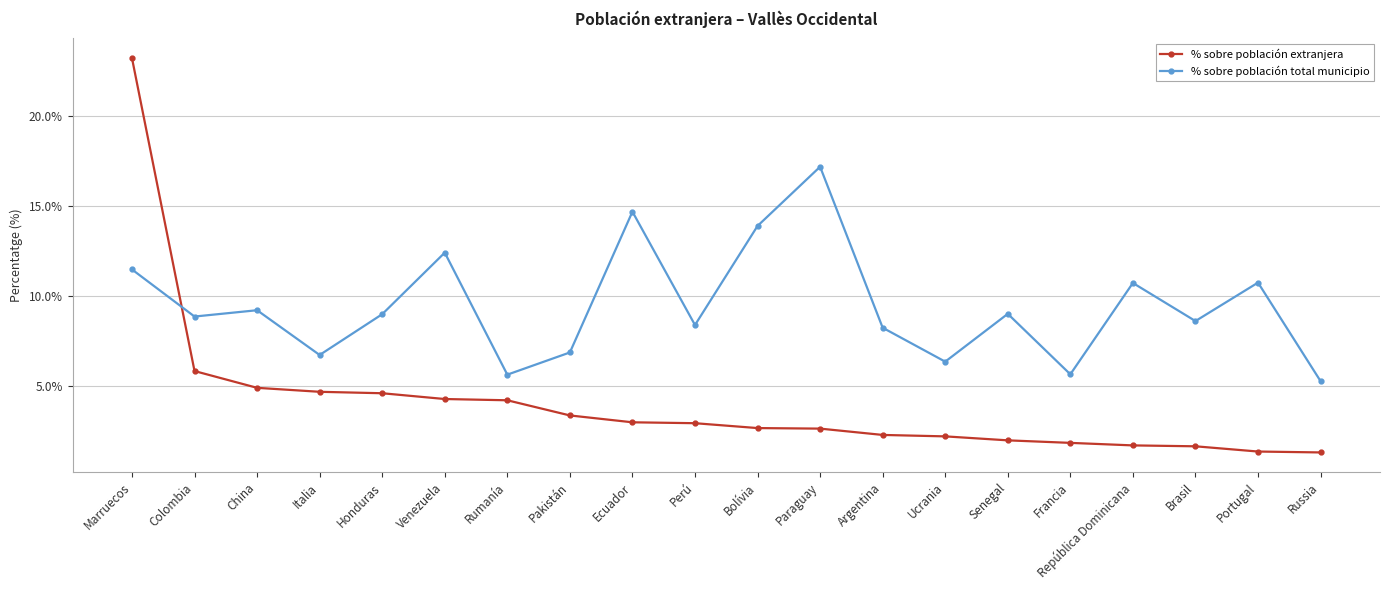

What is the difference between the second highest and second lowest values in the % sobre población total municipio series?

9.0